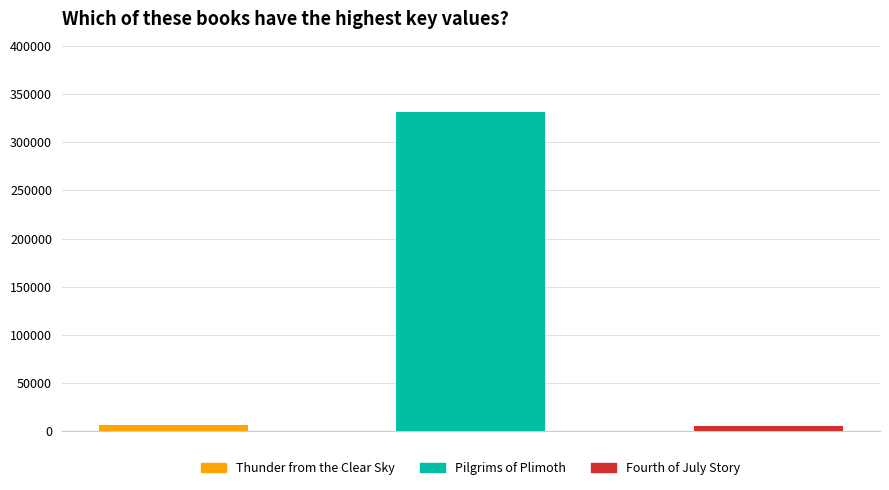

What is the maximum value shown in the chart?

331461